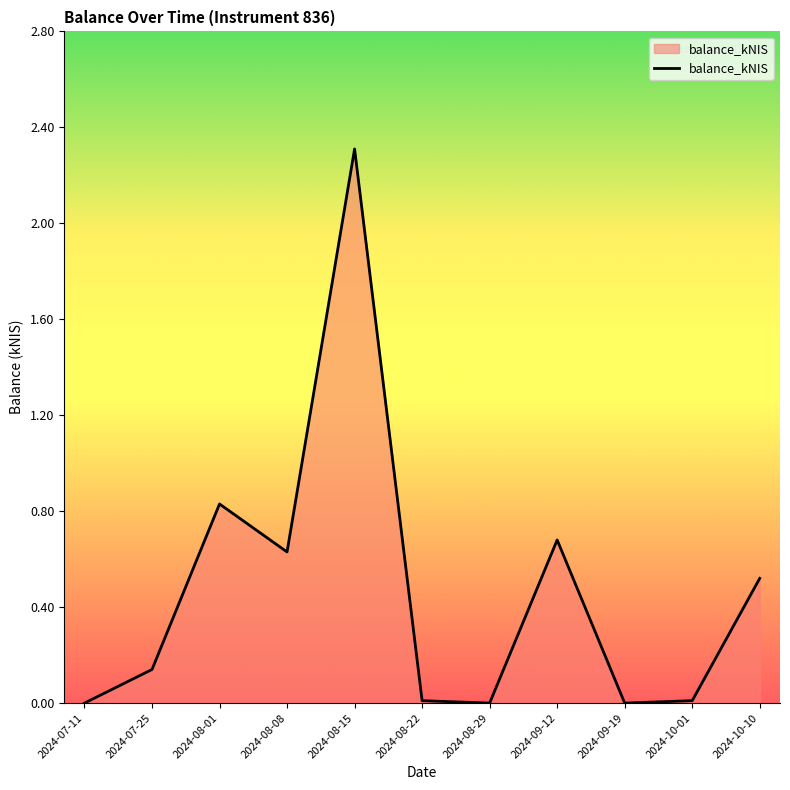

What position from the right is 2024-09-19?

3